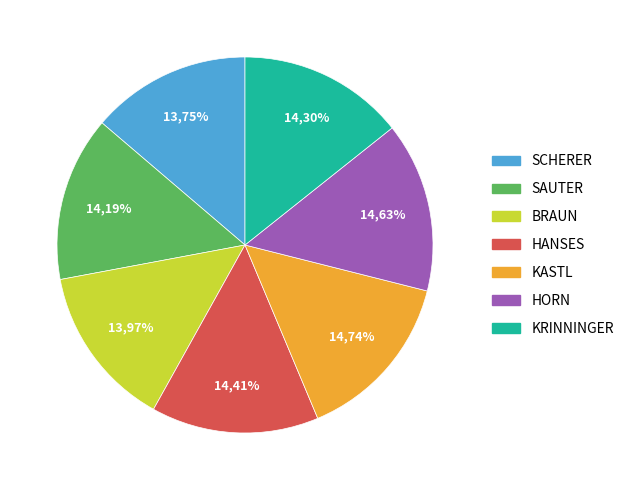

Is there any slice that represents more than half of the pie?

No